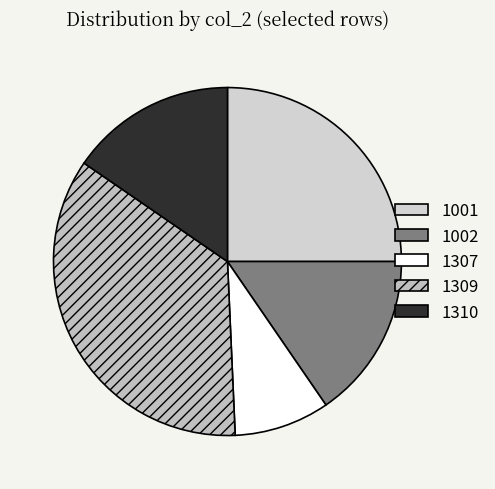

Does 1309 account for over 50% of the chart?

No